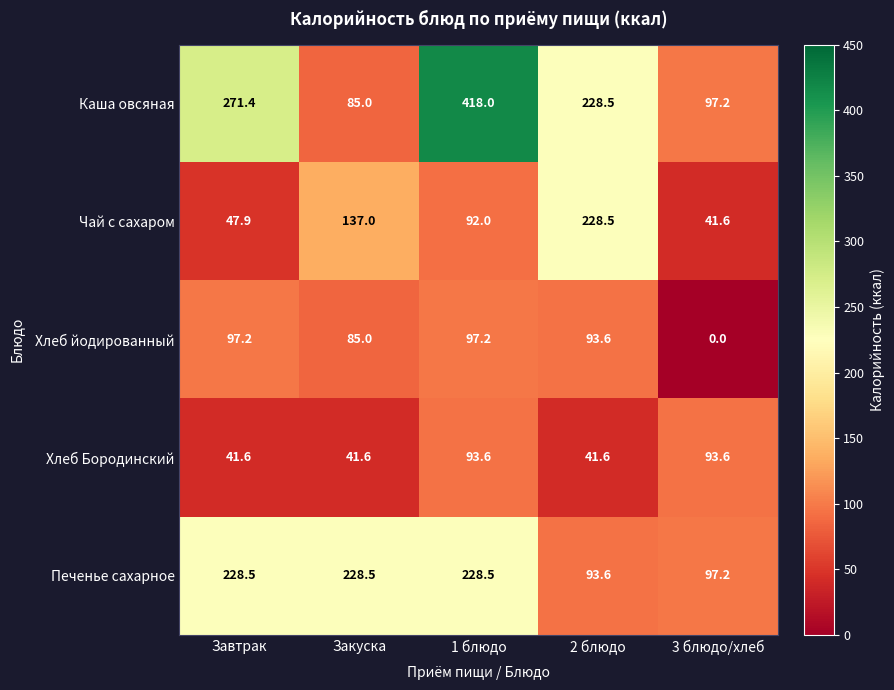

Rank the series at Завтрак from lowest to highest value.

Хлеб Бородинский, Чай с сахаром, Хлеб йодированный, Печенье сахарное, Каша овсяная